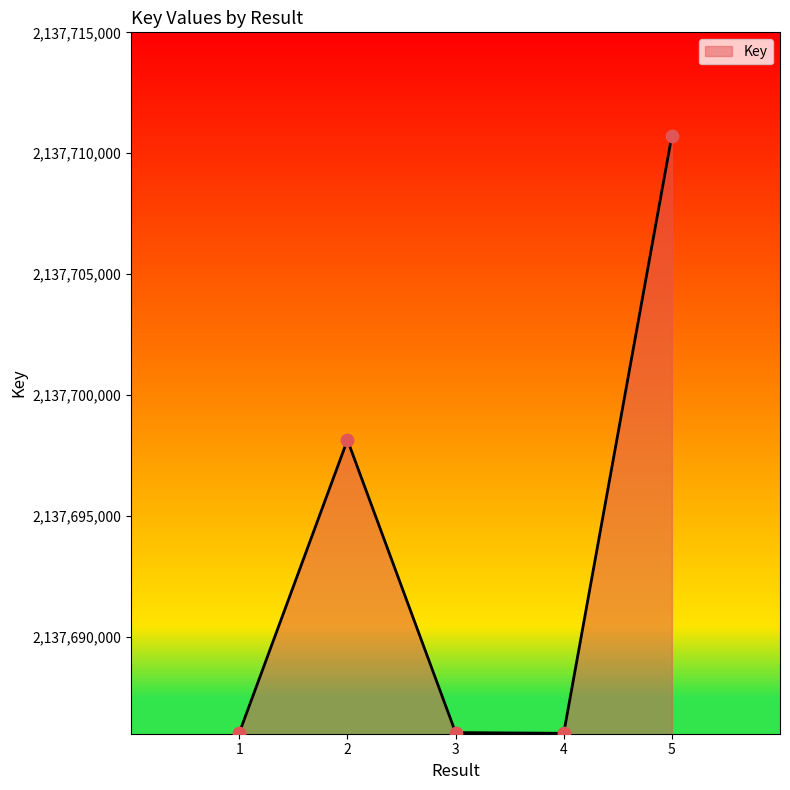

Approximately how many times larger is the value at 1 compared to 3?

1.0